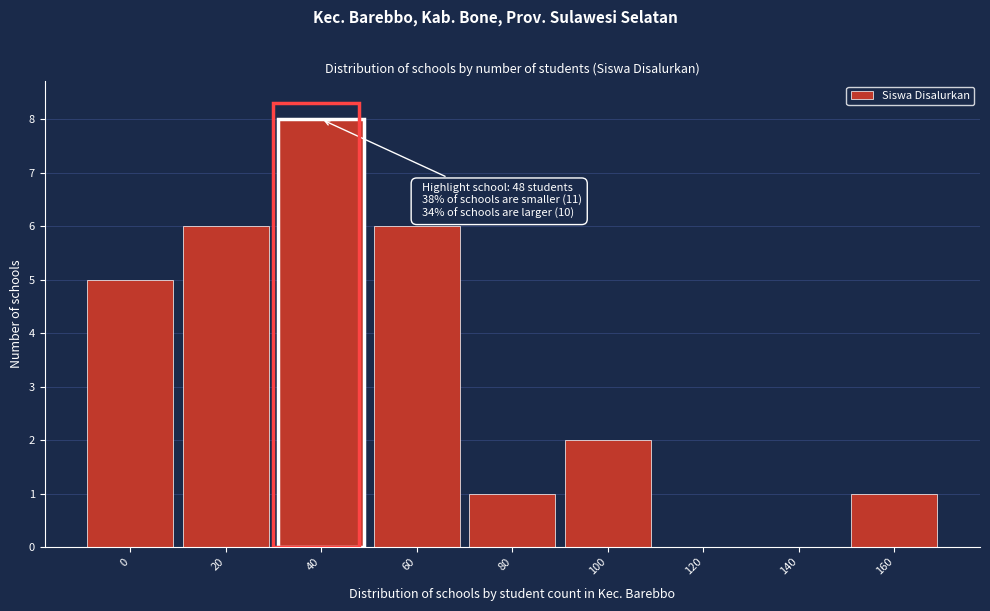

Reading left to right, transcribe all the data shown in this chart.

0=5	20=6	40=8	60=6	80=1	100=2	120=0	140=0	160=1